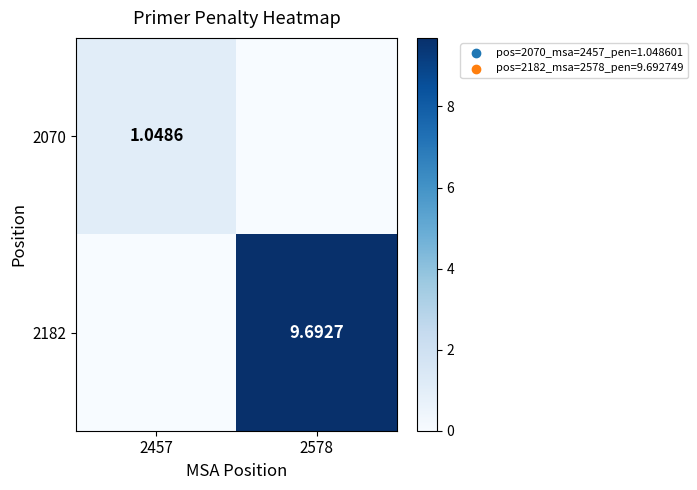

Is the value of 2182 at 2578 greater than the value of 2070 at 2457?

Yes